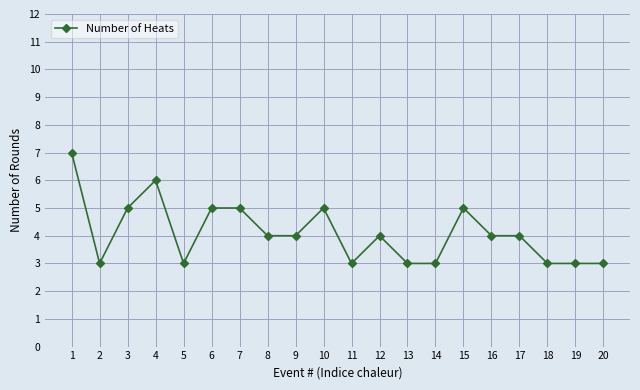

Which category has the highest value across all series?

1